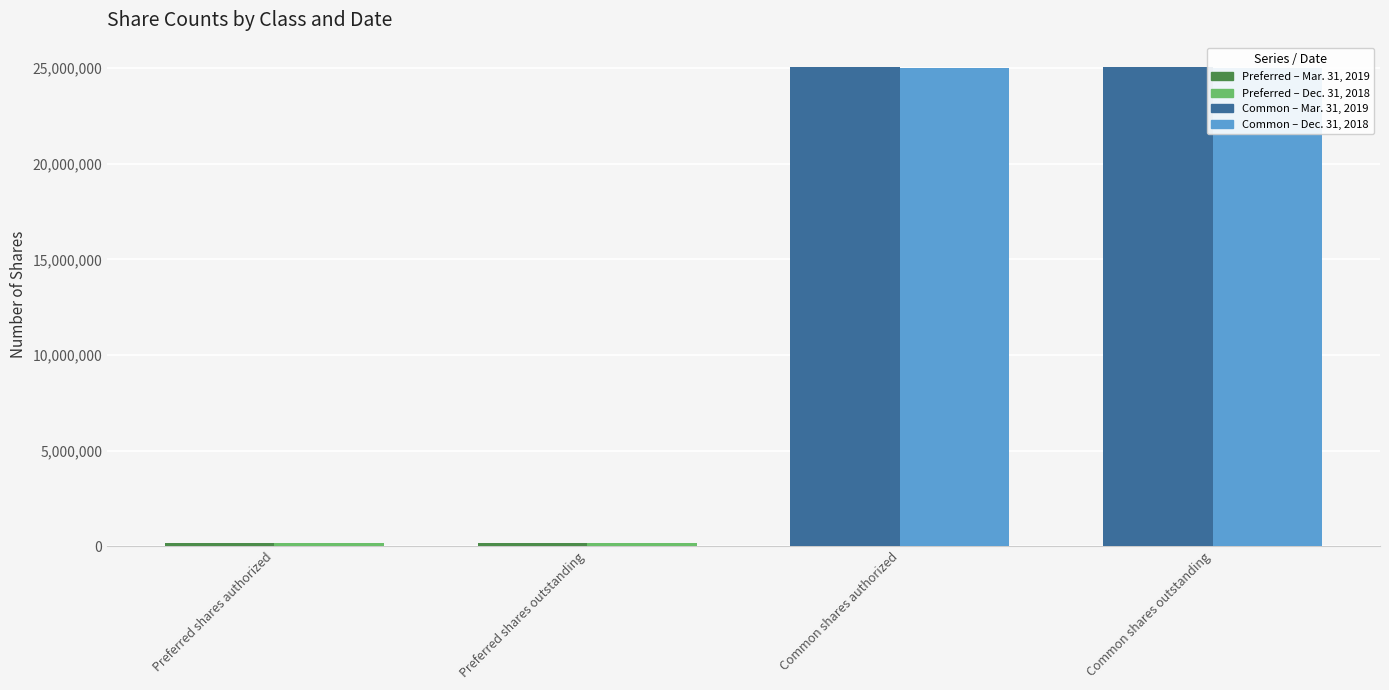

How many distinct data groups are displayed?

2